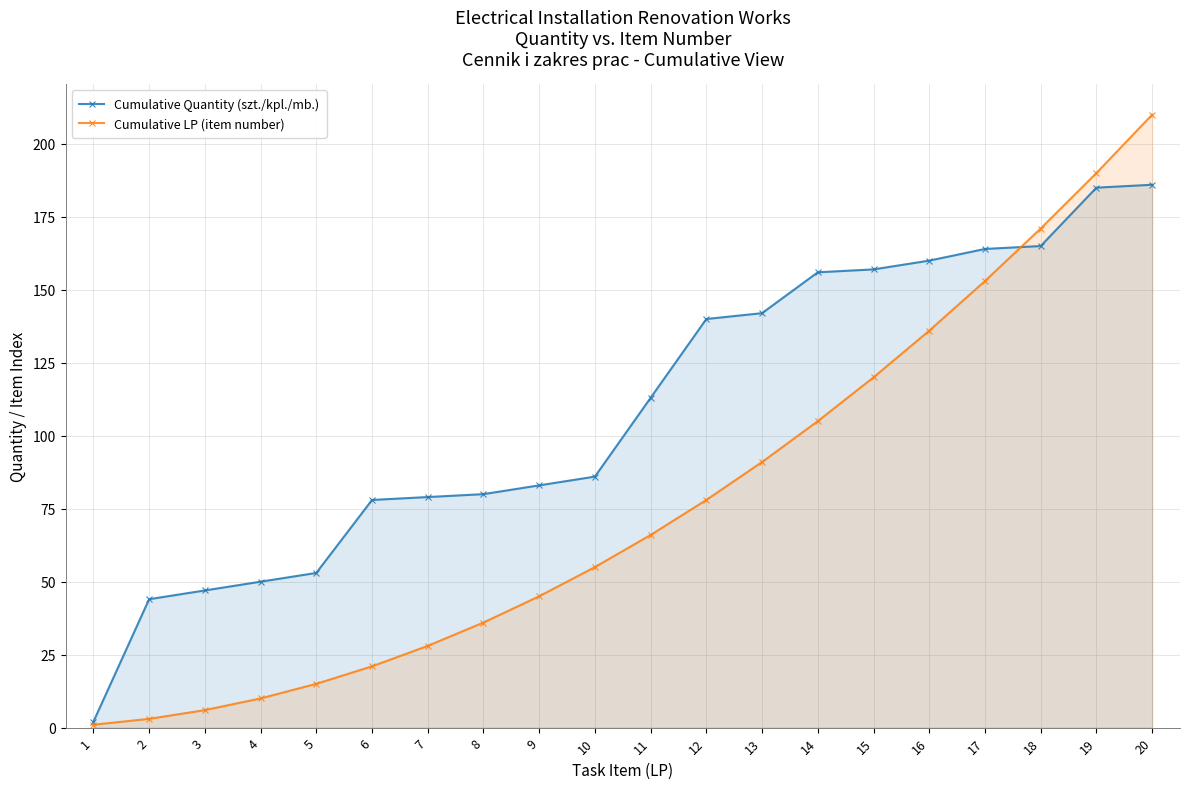

How many categories are shown in the chart?

20